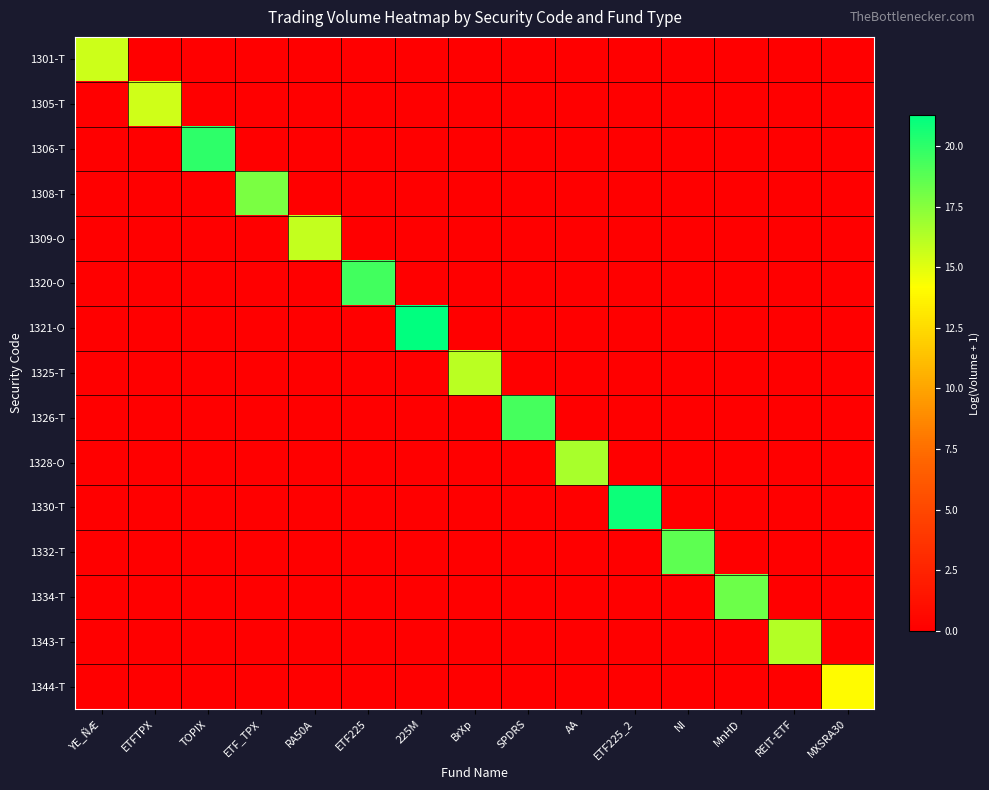

How many categories are shown in the chart?

15